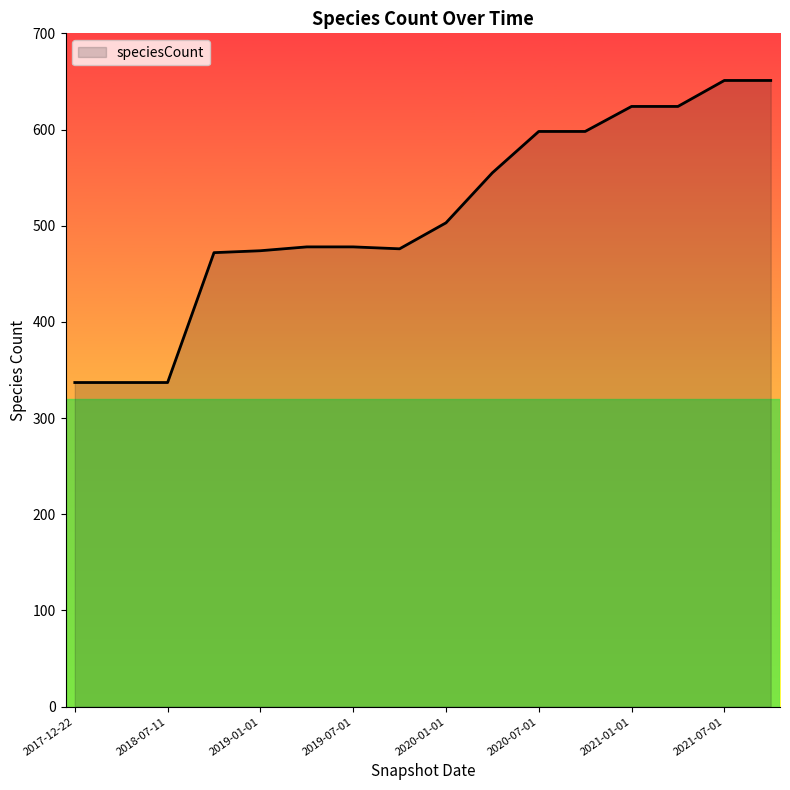

What is the smallest value displayed?

337